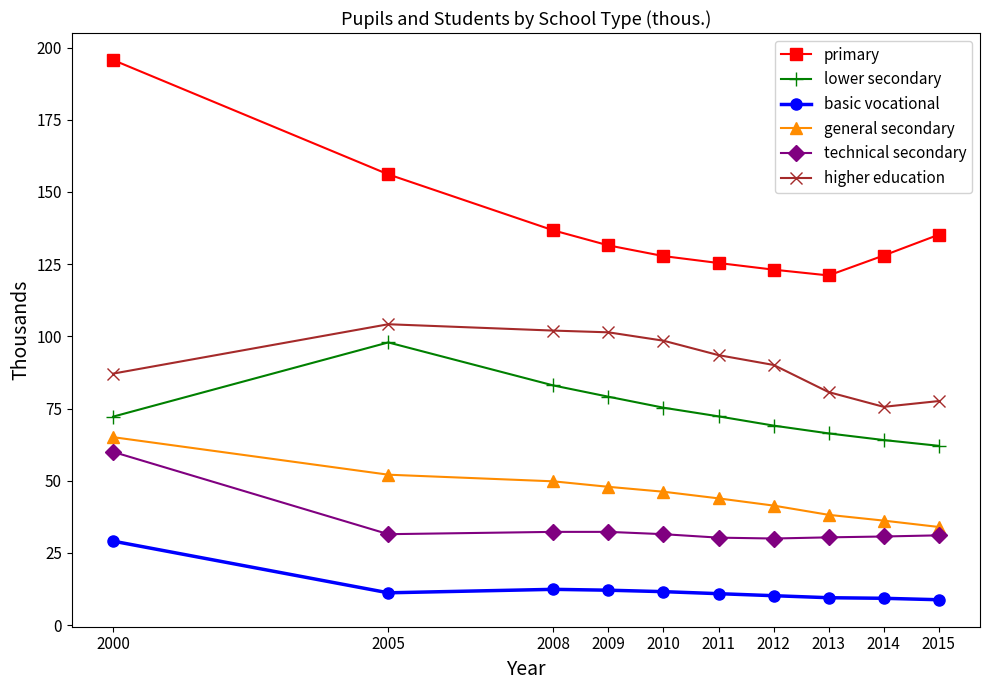

Which category has the highest value across all series?

2000